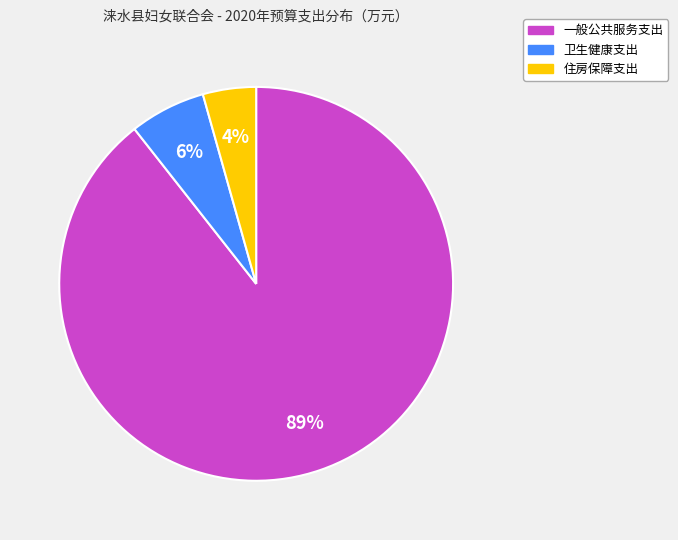

To the nearest percent, what portion does 卫生健康支出 represent?

6%